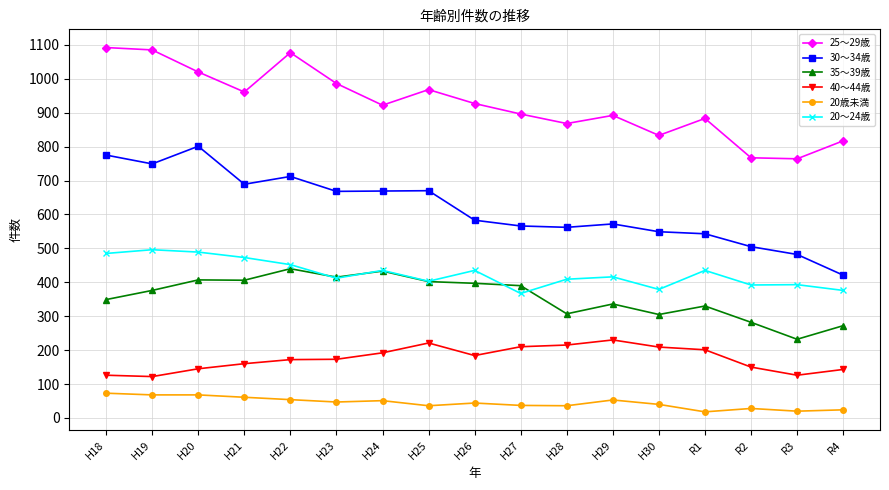

How many categories are shown in the chart?

17